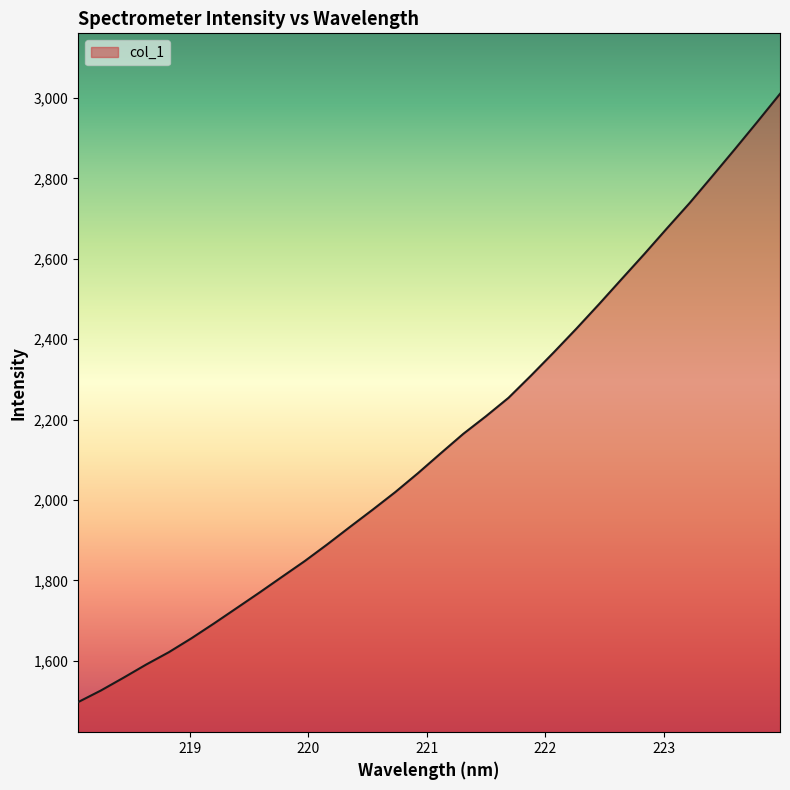

What is the difference between the second highest and second lowest values?

1414.5